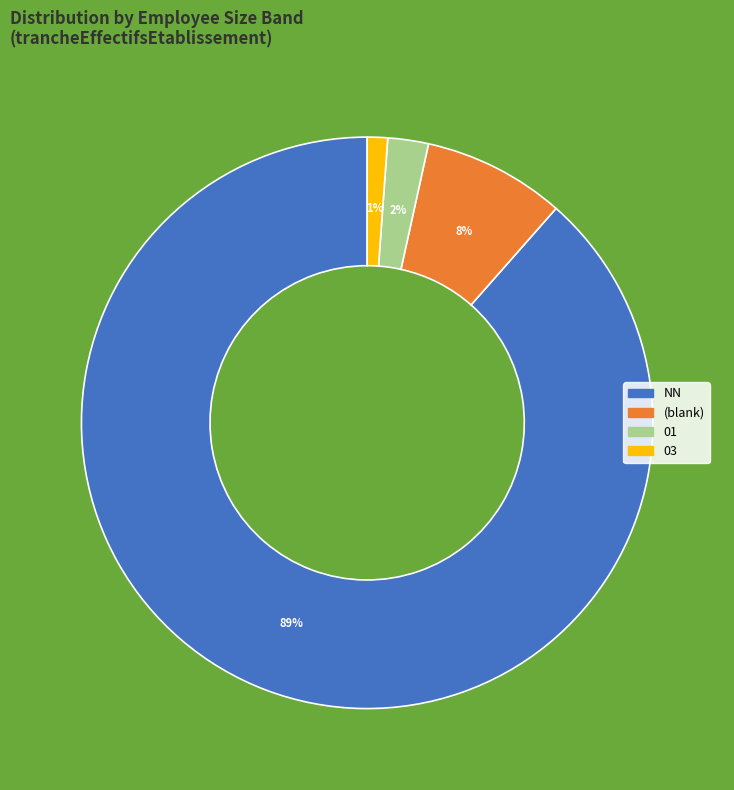

Is there a majority slice in this chart?

Yes